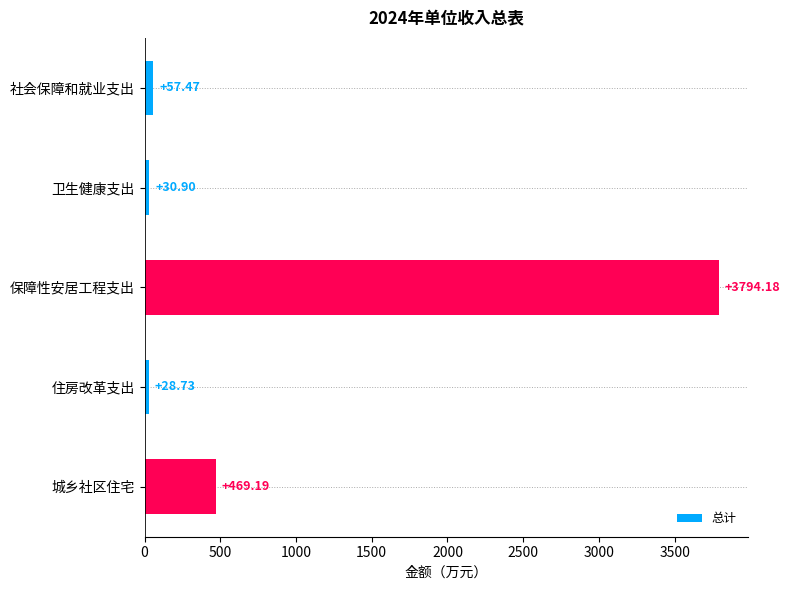

What is the smallest value displayed?

28.7